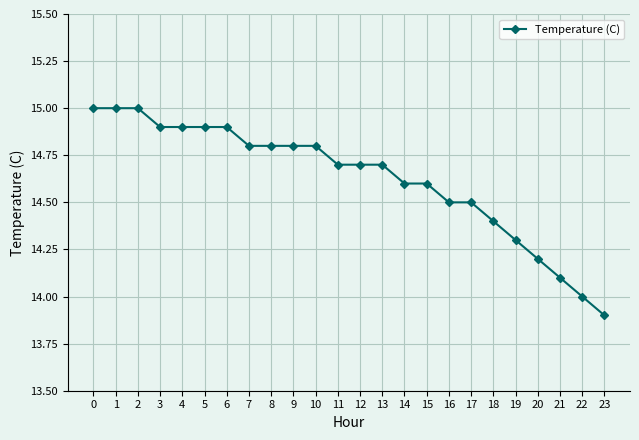

Approximately how many times larger is the value at 9 compared to 16?

1.0